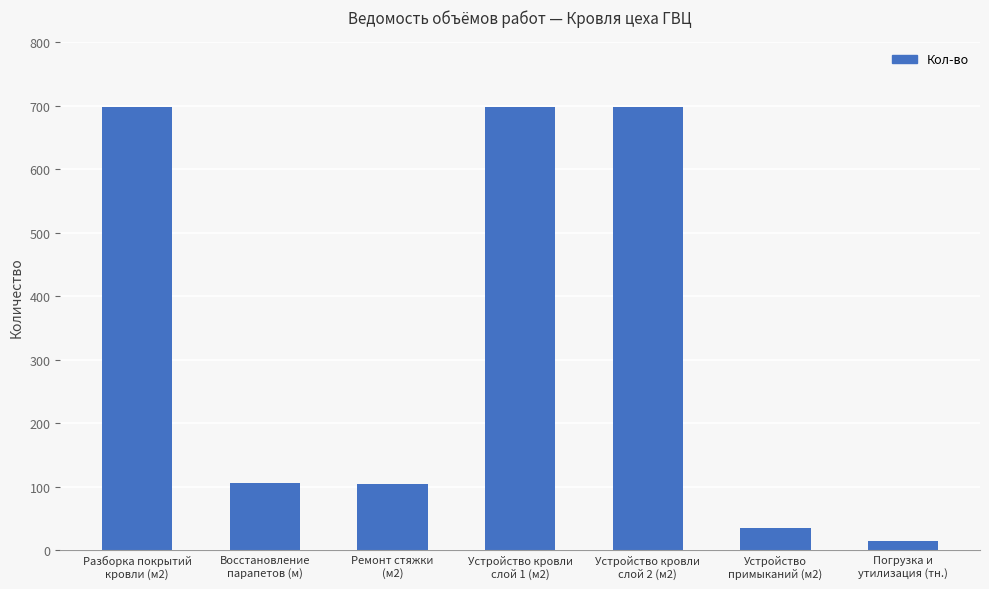

At which label does the data first exceed 106?

Разборка покрытий
кровли (м2)